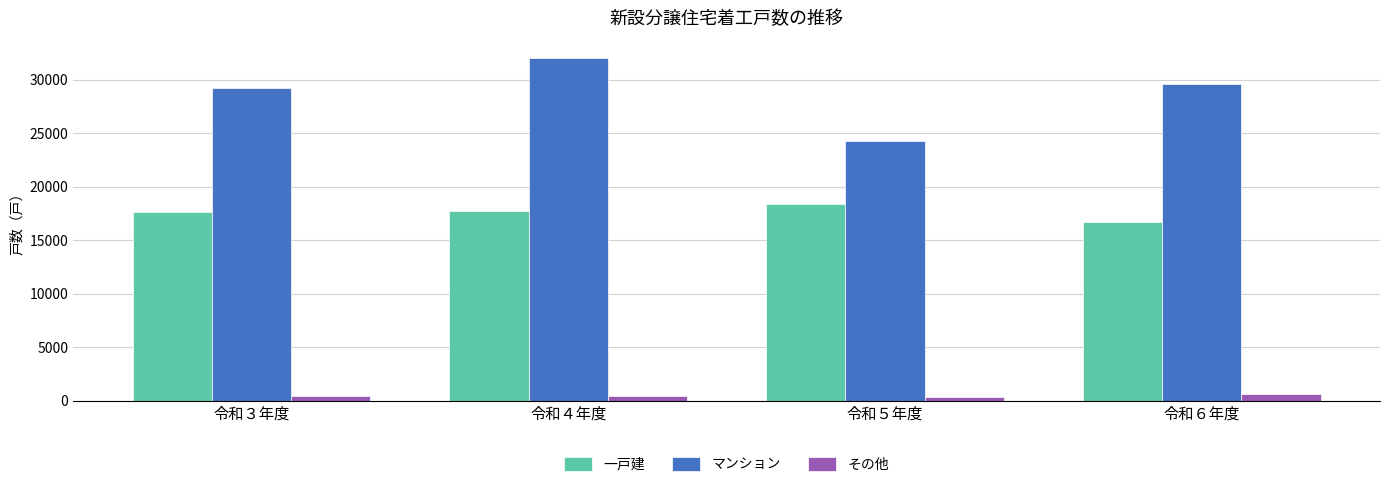

Between 令和４年度 and 令和６年度, which series saw the biggest shift?

マンション